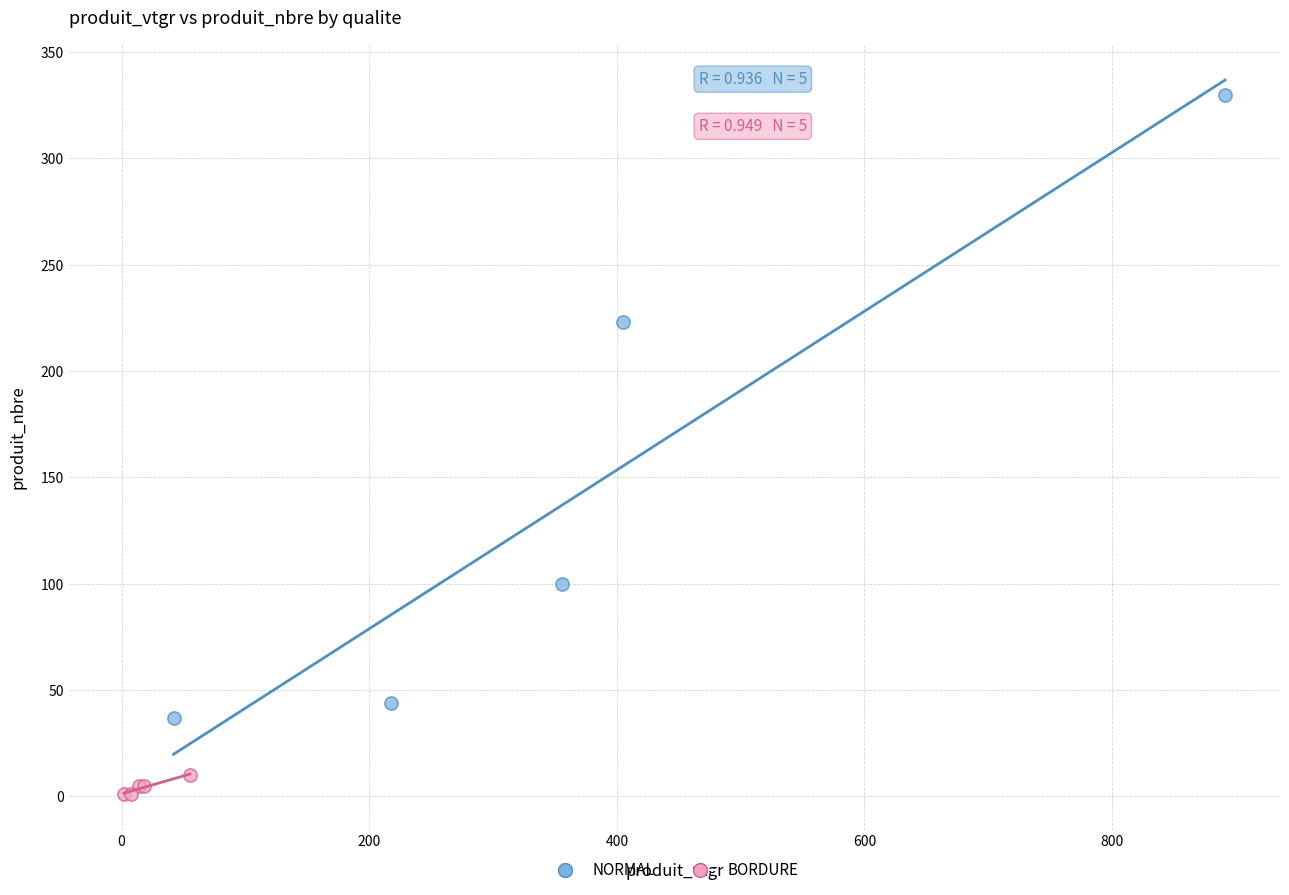

Which series has the largest Y range (max minus min)?

NORMAL